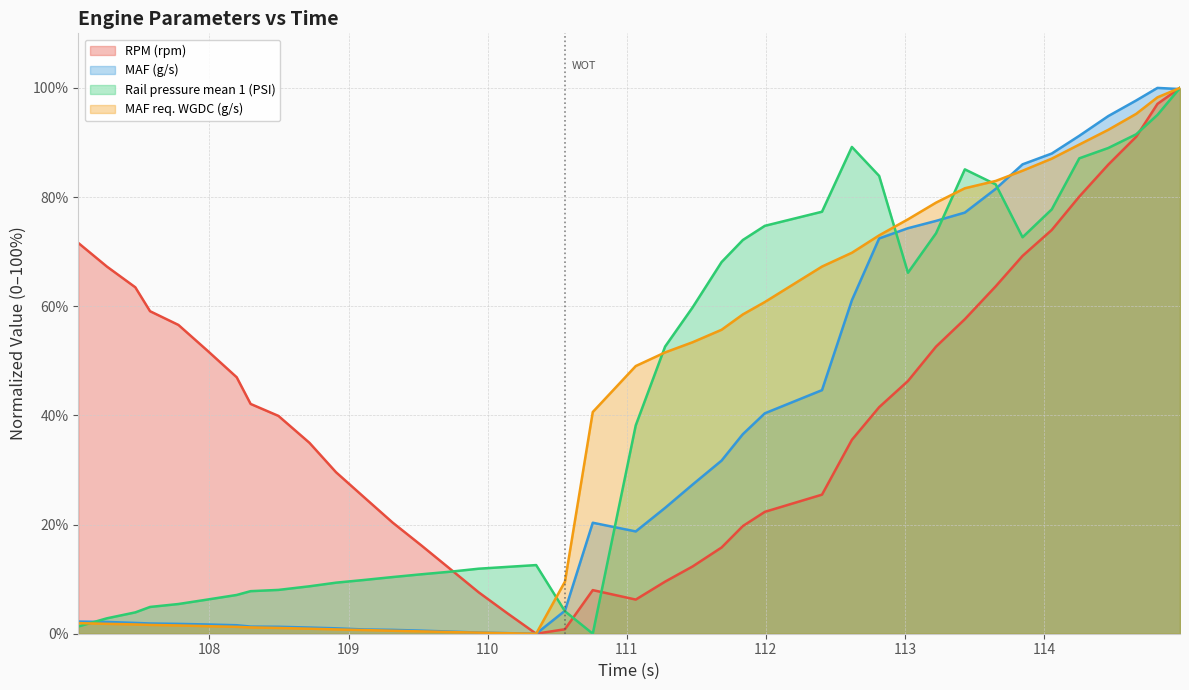

Reading left to right, extract all data points from this chart.

RPM (rpm): 71.6	67.3	63.5	59.1	56.6	52.0	47.0	42.1	39.9	35.0	29.6	24.9	20.4	16.2	11.7	7.6	3.7	0.0	0.8	8.0	6.3	9.5	12.3	15.8	19.7	22.3	25.5	35.5	41.5	46.3	52.6	57.6	63.7	69.2	74.0	80.1	85.9	91.1	97.1	100.0
MAF (g/s): 2.2	2.2	2.0	1.9	1.8	1.7	1.6	1.3	1.3	1.1	1.0	0.8	0.7	0.6	0.4	0.2	0.1	0.0	4.2	20.3	18.7	23.1	27.3	31.7	36.6	40.4	44.6	61.1	72.4	74.3	75.6	77.2	81.5	86.0	88.0	91.2	94.8	97.7	100.0	99.8
Rail pressure mean 1 (PSI): 1.3	2.8	3.9	4.9	5.4	6.2	7.1	7.8	8.0	8.7	9.4	9.9	10.4	10.9	11.4	11.9	12.2	12.6	4.1	0.0	38.2	52.6	59.8	68.1	72.1	74.7	77.3	89.2	83.9	66.1	73.4	85.1	82.3	72.6	77.7	87.1	89.0	91.5	95.1	100.0
MAF req. WGDC (g/s): 1.9	1.8	1.7	1.6	1.5	1.4	1.3	1.2	1.1	0.9	0.8	0.7	0.5	0.4	0.3	0.2	0.1	0.0	9.5	40.6	49.0	51.5	53.4	55.7	58.5	60.8	67.3	69.8	73.0	75.9	79.0	81.6	83.0	84.8	87.0	89.6	92.3	95.2	98.3	100.0